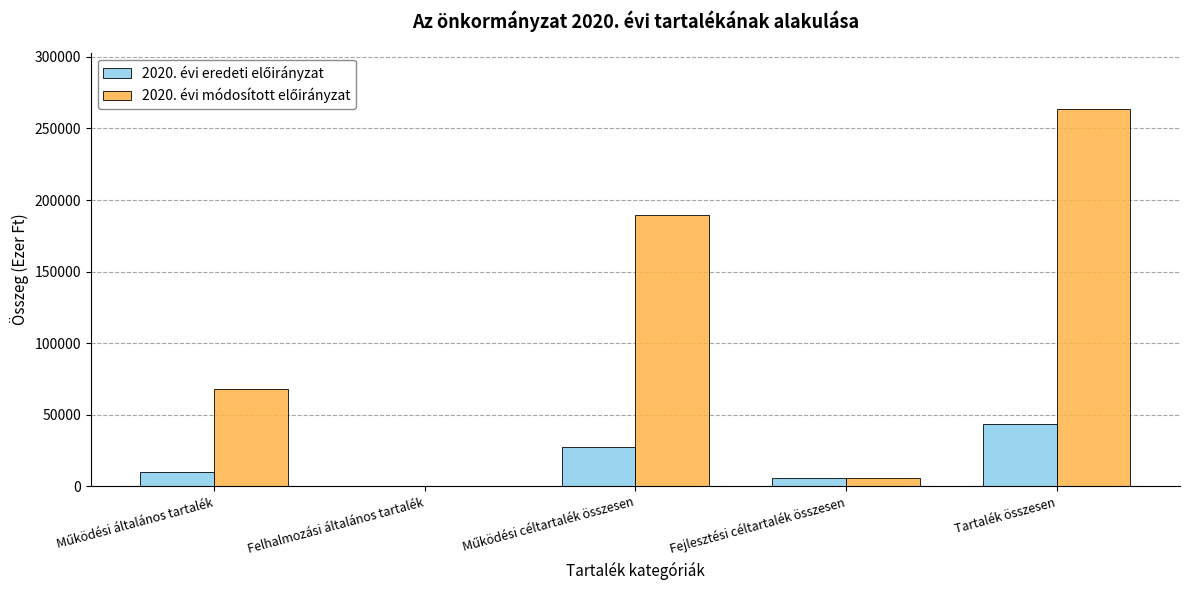

What is the greatest value displayed?

263409